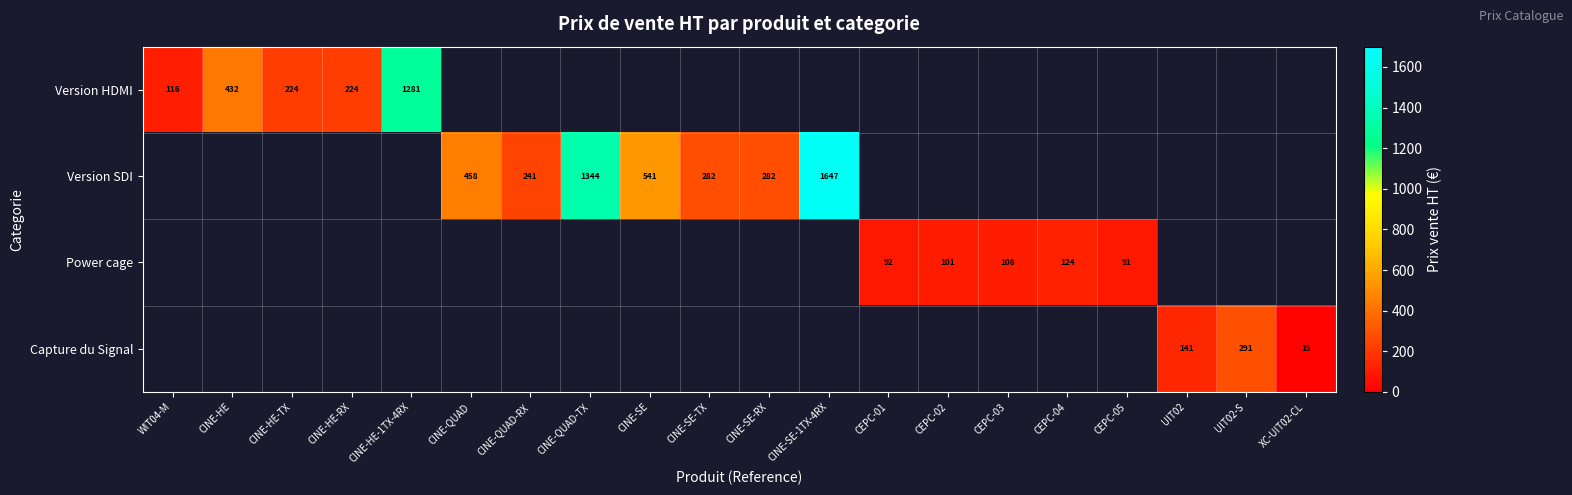

Is the value of Capture du Signal at CINE-SE-RX greater than the value of Power cage at CINE-SE-TX?

No